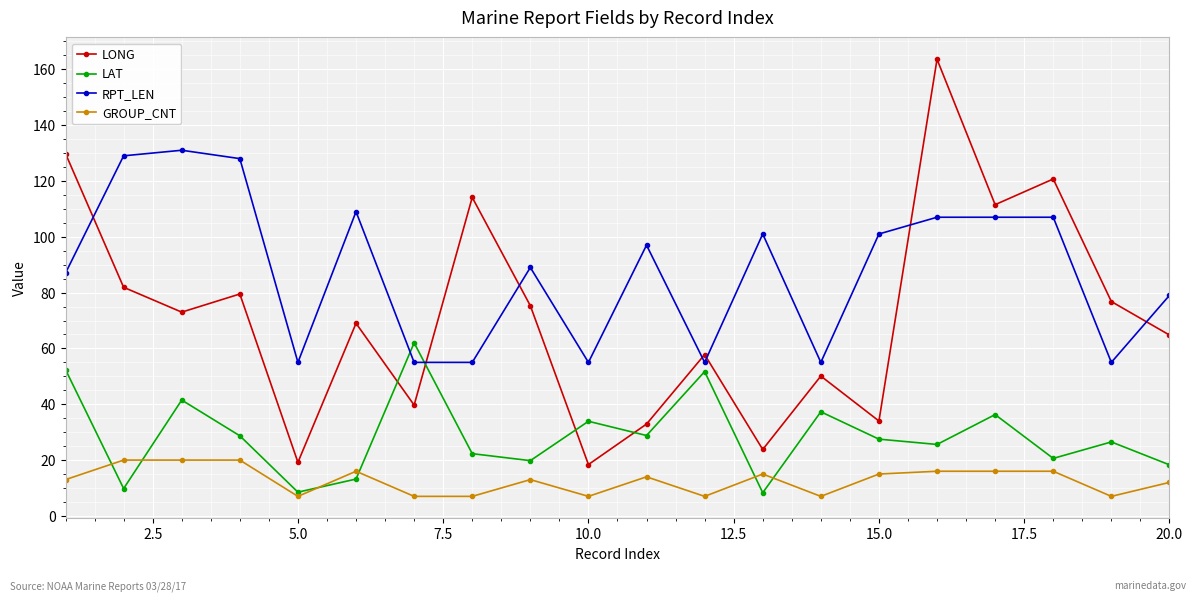

True or false: LONG and GROUP_CNT cross at least once.

False